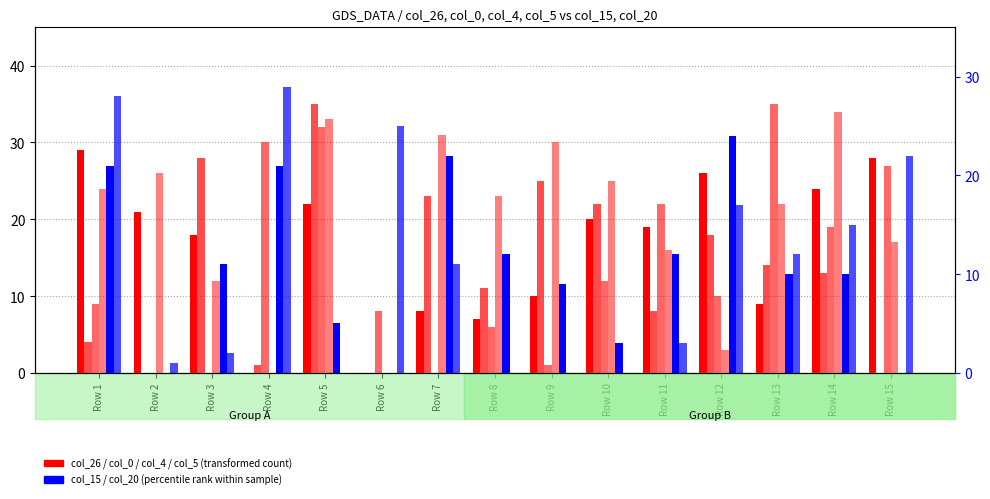

Reading left to right, transcribe all the data shown in this chart.

col_26: 29	21	18	0	22	0	8	7	10	20	19	26	9	24	28
col_0: 4	0	28	1	35	0	23	11	25	22	8	18	14	13	0
col_4: 9	0	0	30	32	8	0	6	1	12	22	10	35	19	27
col_5: 24	26	12	0	33	0	31	23	30	25	16	3	22	34	17
col_15: 21	0	11	21	5	0	22	12	9	3	12	24	10	10	0
col_20: 28	1	2	29	0	25	11	0	0	0	3	17	12	15	22